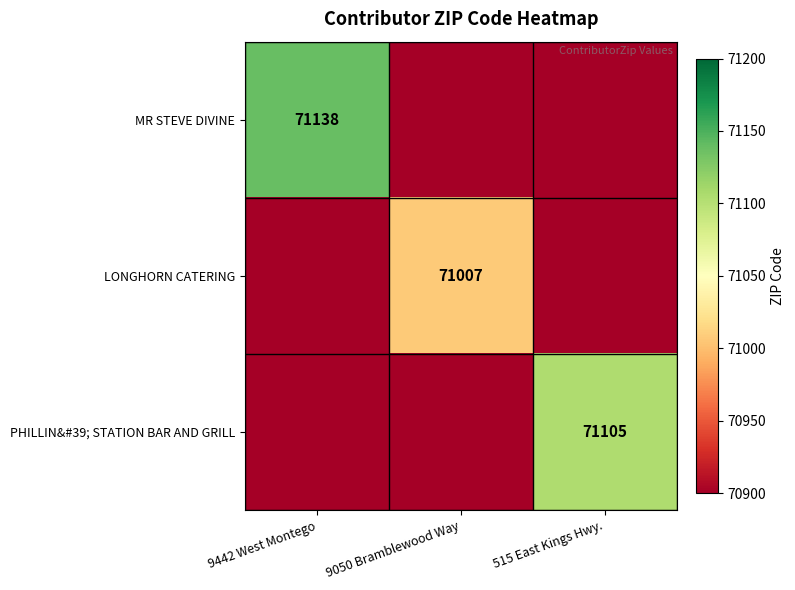

True or false: PHILLIN&#39; STATION BAR AND GRILL has a value of 71105 at 515 East Kings Hwy..

True